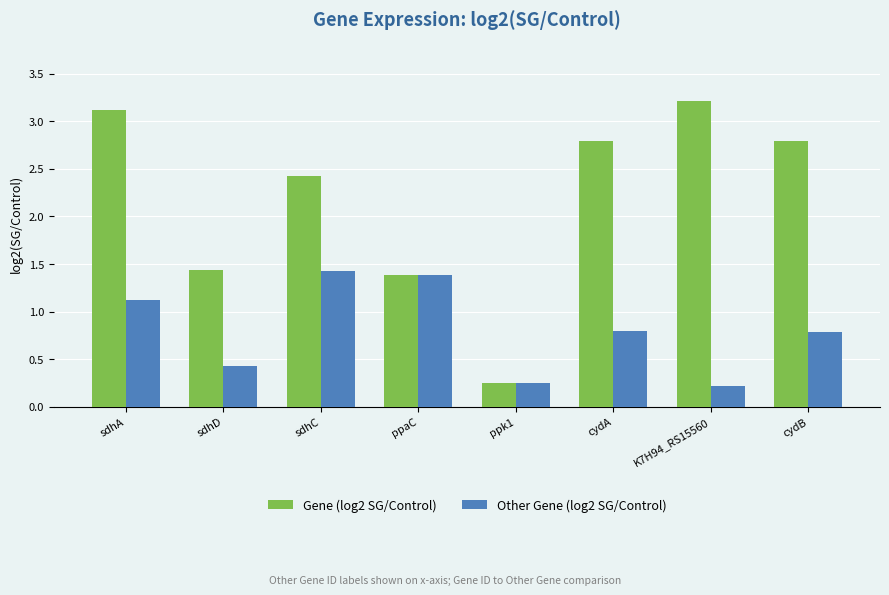

Is it true that Other Gene (log2 SG/Control) equals 2.1 at ppaC?

False